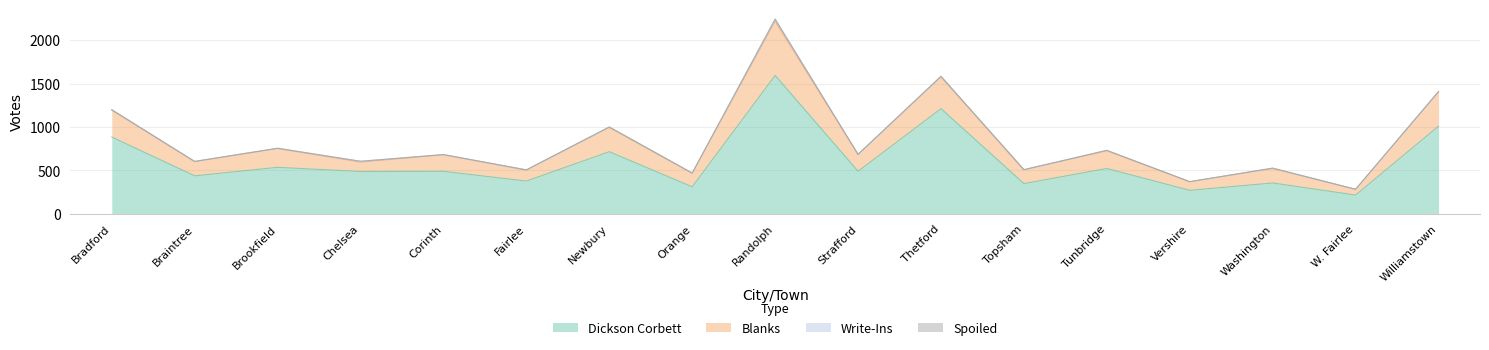

The value of Dickson Corbett at Orange is 528. True or false?

False